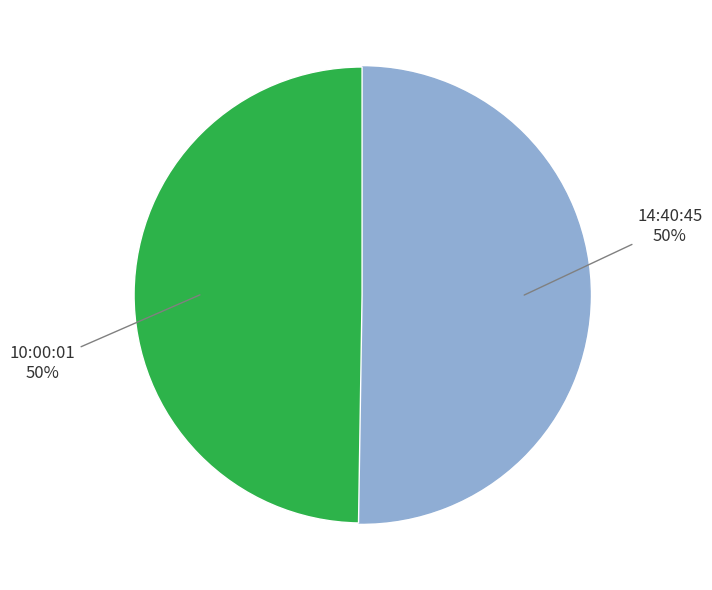

Approximately how many times larger is the value at 10:00:01 compared to 14:40:45?

1.0